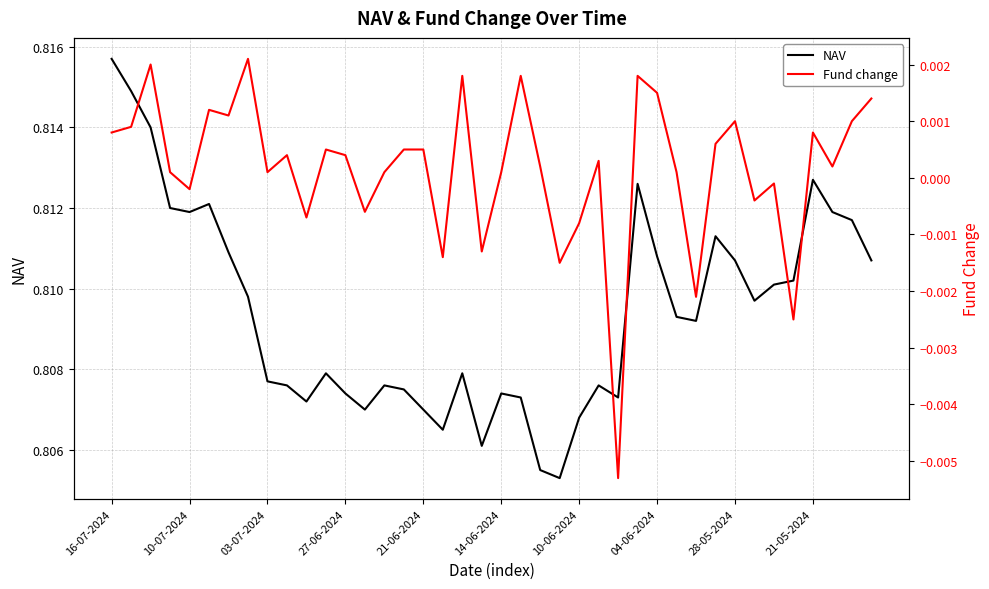

Between 14 and 25, which series saw the biggest shift?

Fund change